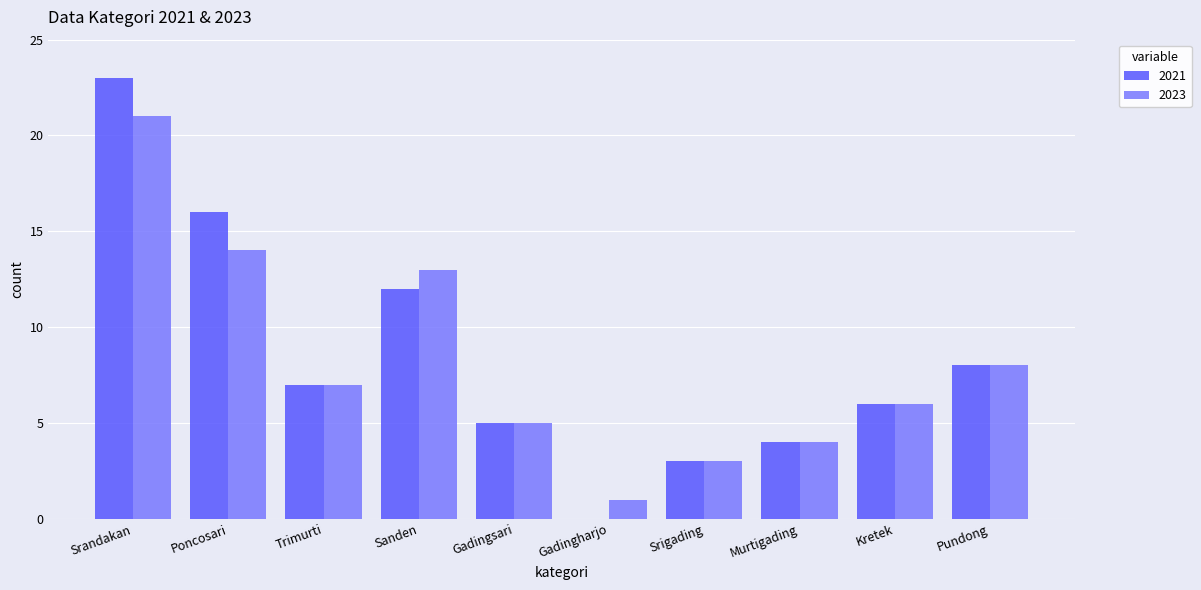

Is it true that 2023 equals 21 at Srandakan?

True